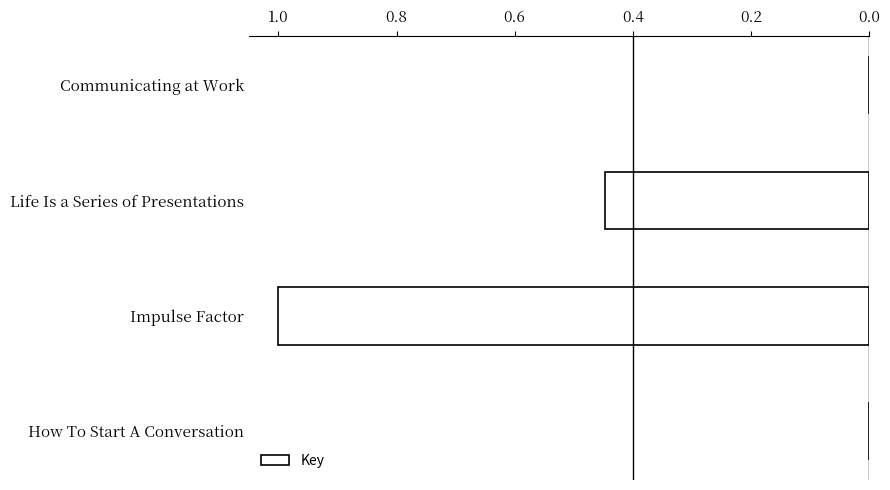

Which label corresponds to the largest value in the chart?

Impulse Factor